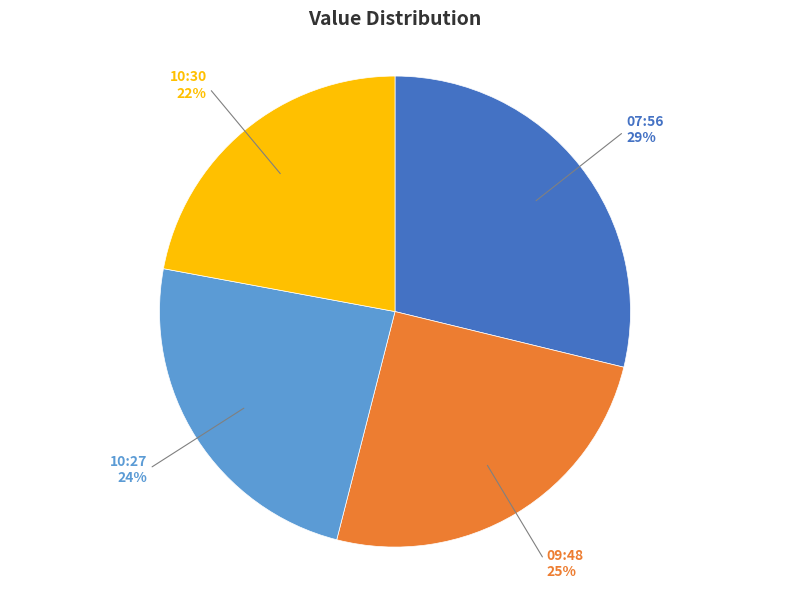

To the nearest percent, what is the average slice percentage?

25%